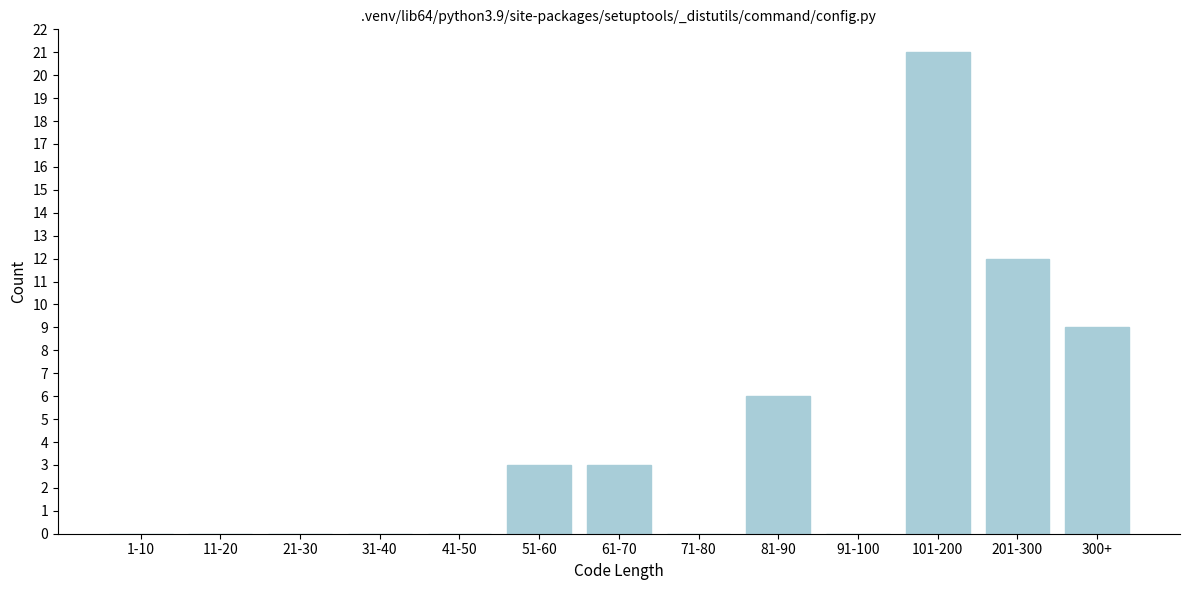

Reading right to left, transcribe all the data shown in this chart.

300+=9	201-300=12	101-200=21	91-100=0	81-90=6	71-80=0	61-70=3	51-60=3	41-50=0	31-40=0	21-30=0	11-20=0	1-10=0